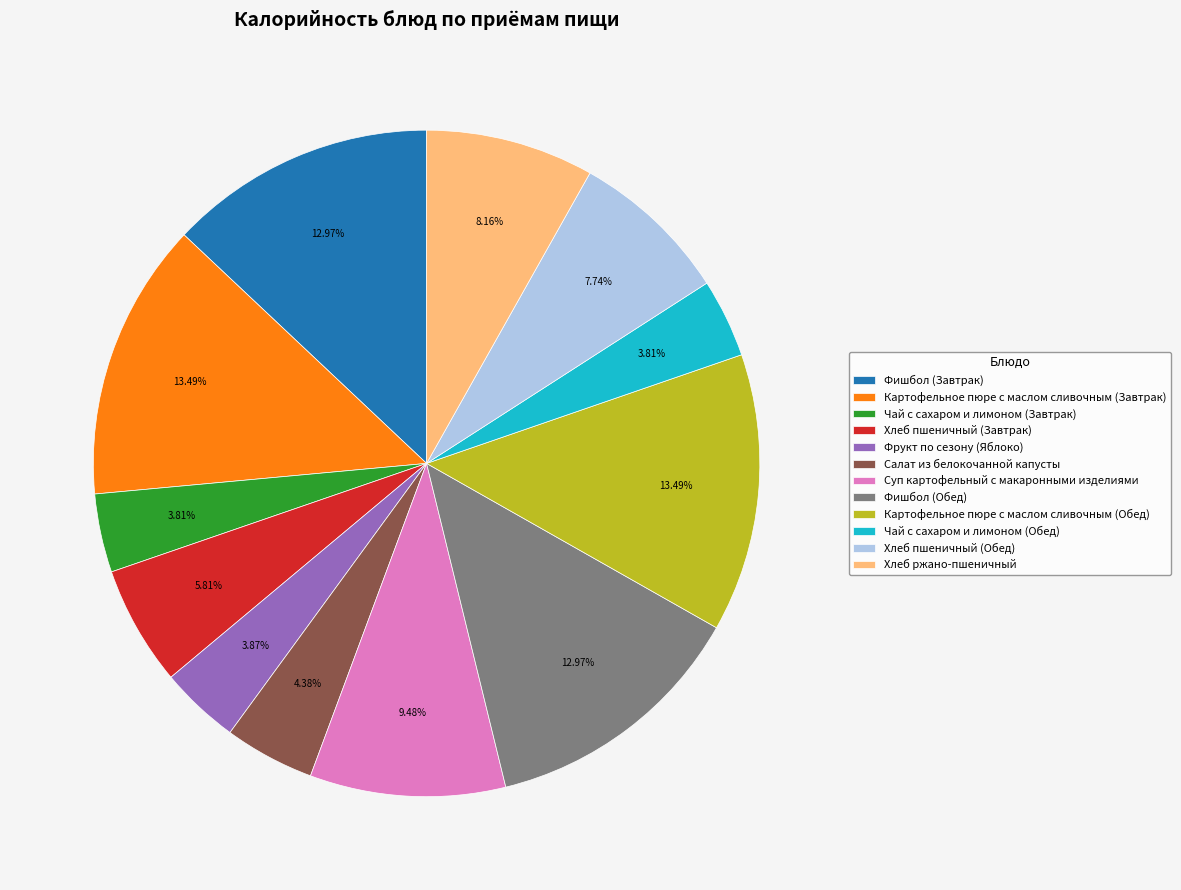

Is the sum of Хлеб пшеничный (Обед) and Картофельное пюре с маслом сливочным (Обед) greater than half?

No